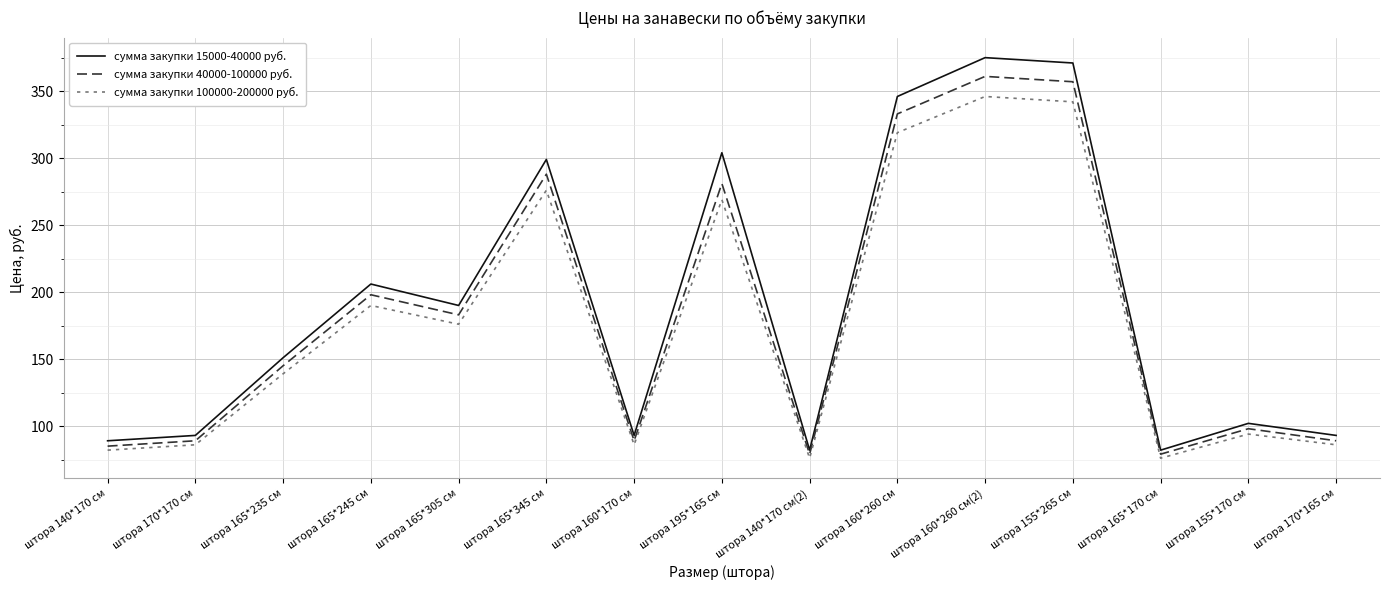

At which category is the sum across all series the highest?

штора 160*260 см(2)